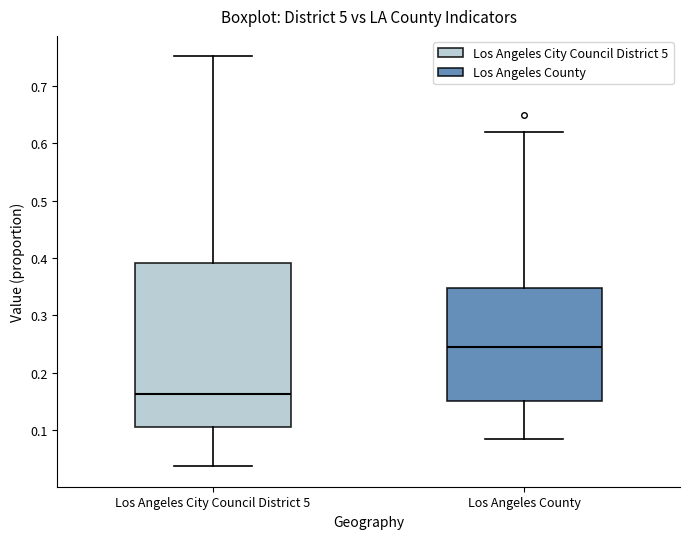

Which box's median line is the highest?

Los Angeles County